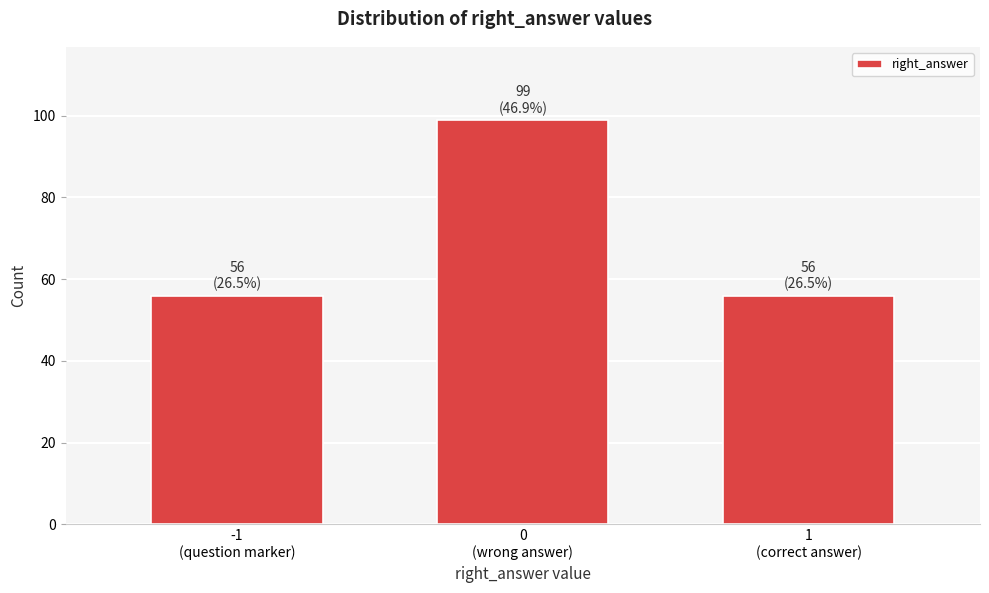

Reading left to right, list all the values displayed in this chart.

56	99	56